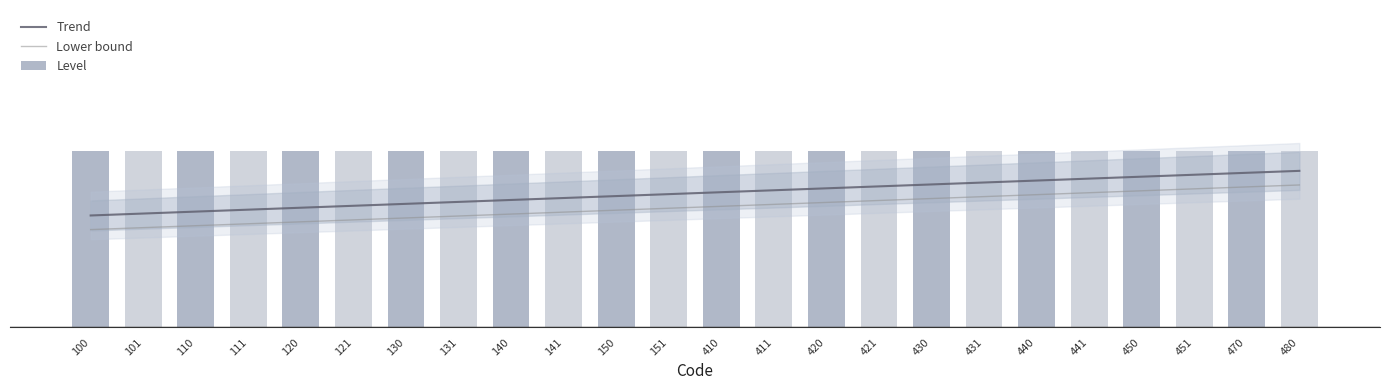

Between 120 and 130, which series saw the biggest shift?

Trend